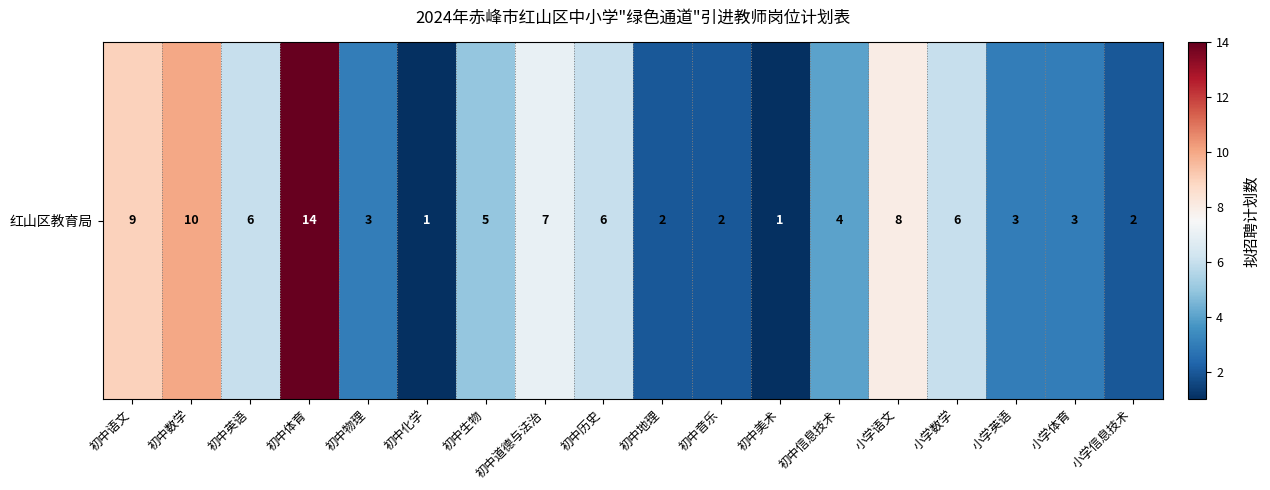

The value at 初中体育 is 5. True or false?

False